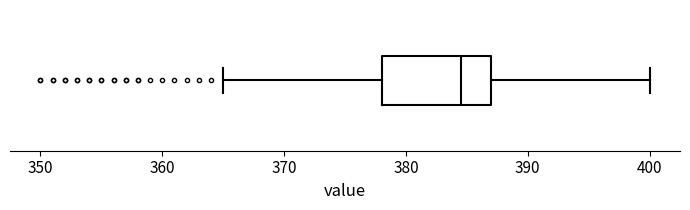

Read this box plot against the x-axis: the position of the median line, the range covered by the box, and the ends of both whiskers. The values are not printed on the chart, so give them approximately, as read against the axis.

median 385, box 378 to 387, whiskers 365 to 400